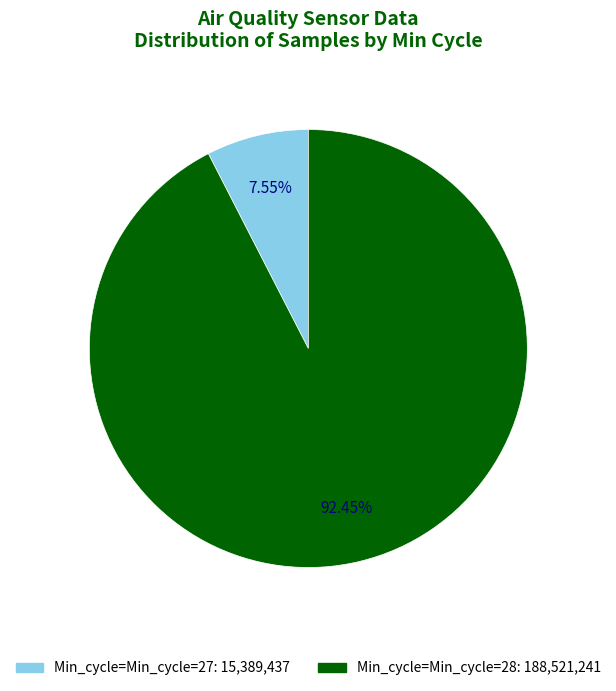

Does any single category account for the majority?

Yes